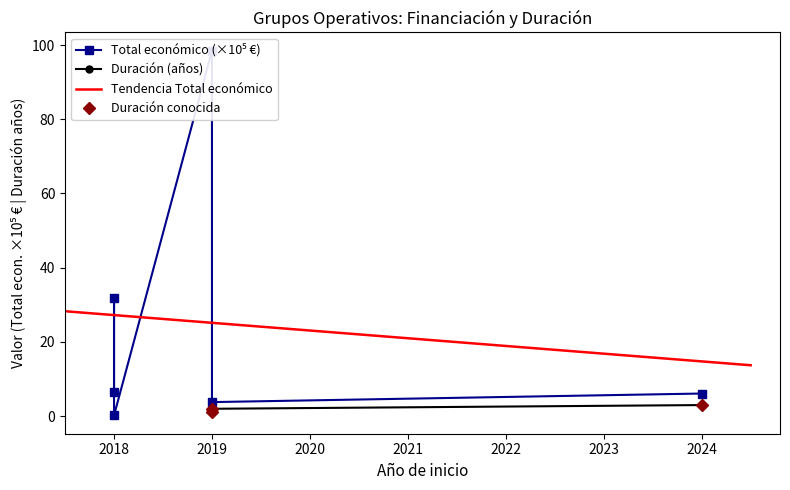

Approximately how many times larger is the value at 2019 compared to 2024?

0.6